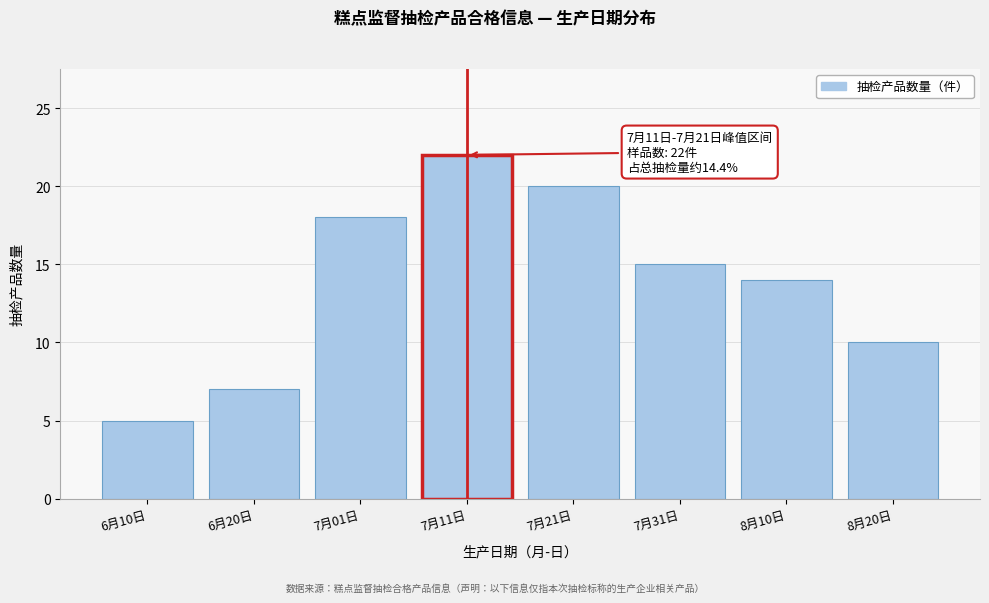

Reading right to left, list all the values displayed in this chart.

10	14	15	20	22	18	7	5